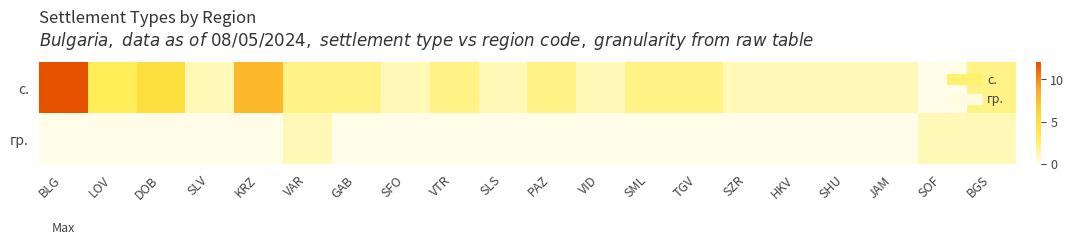

What is the maximum value shown in the chart?

12